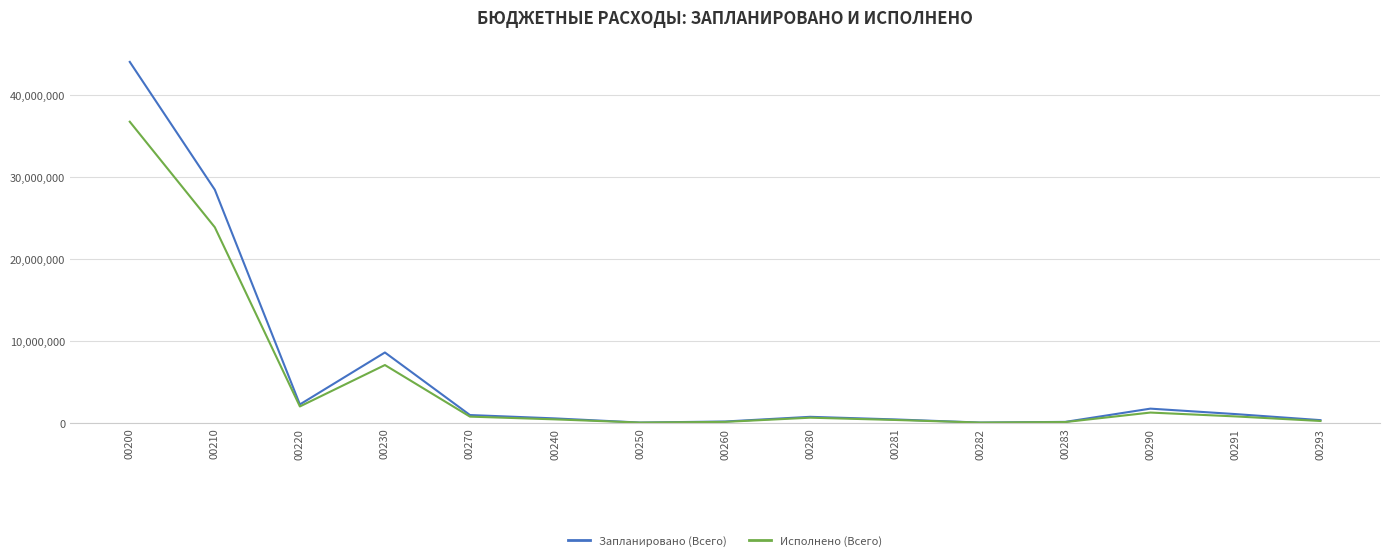

What is the difference between the highest and lowest values at 00230?

1534289.4